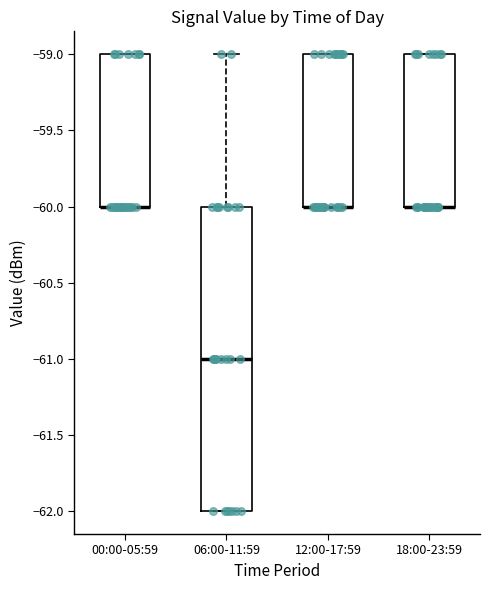

Which box is the tallest, from its lower edge to its upper edge?

06:00-11:59